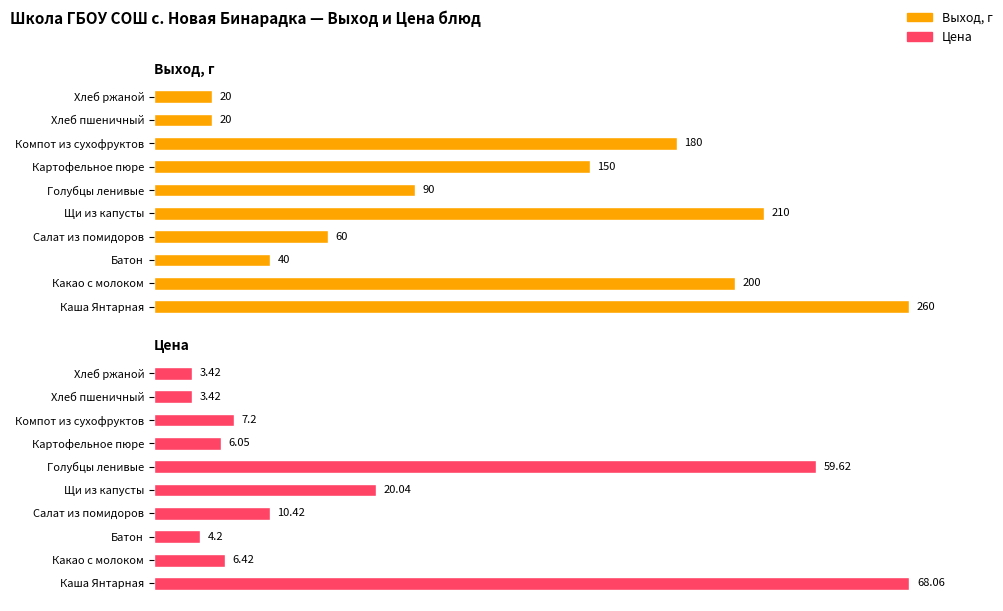

Rank the series by their average value, from lowest to highest.

Цена, Выход, г